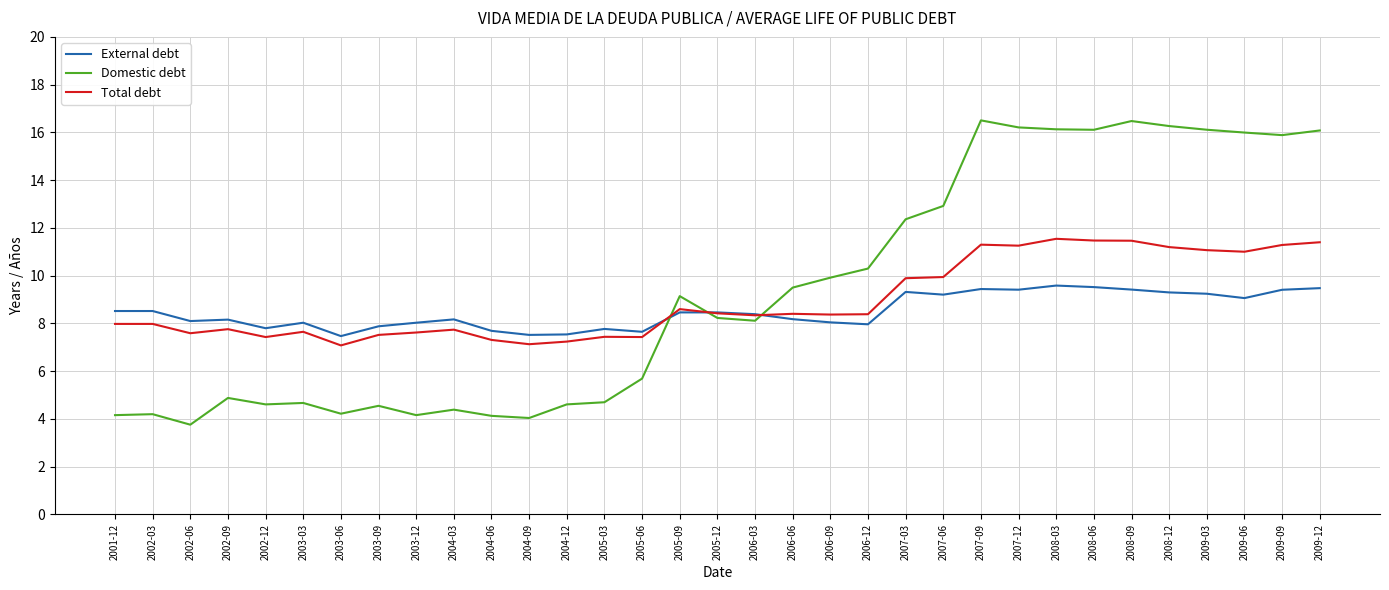

List the series in order of their overall mean, highest first.

Domestic debt, Total debt, External debt